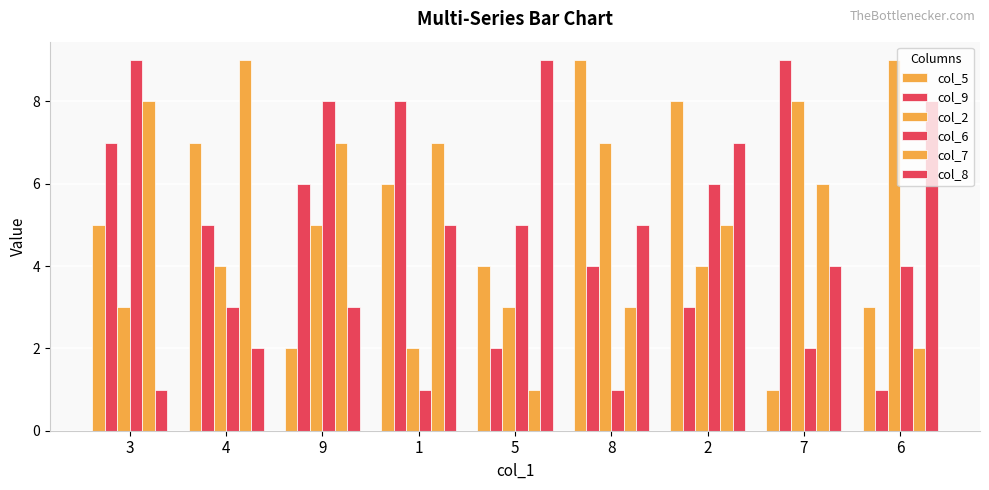

Are the bars grouped side by side (vs. stacked)?

Yes